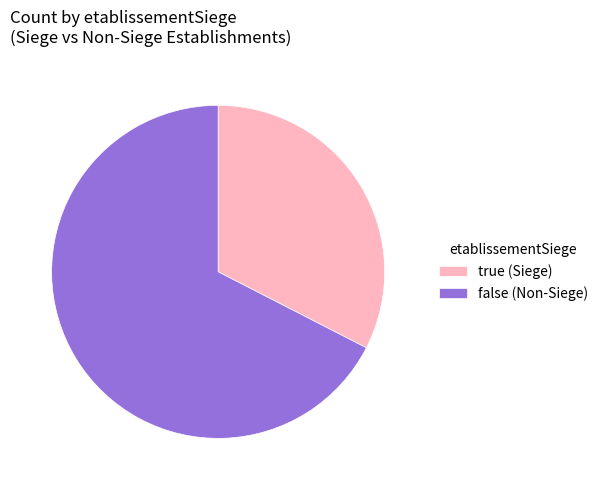

Combined, do true (Siege) and false (Non-Siege) account for over 50%?

Yes